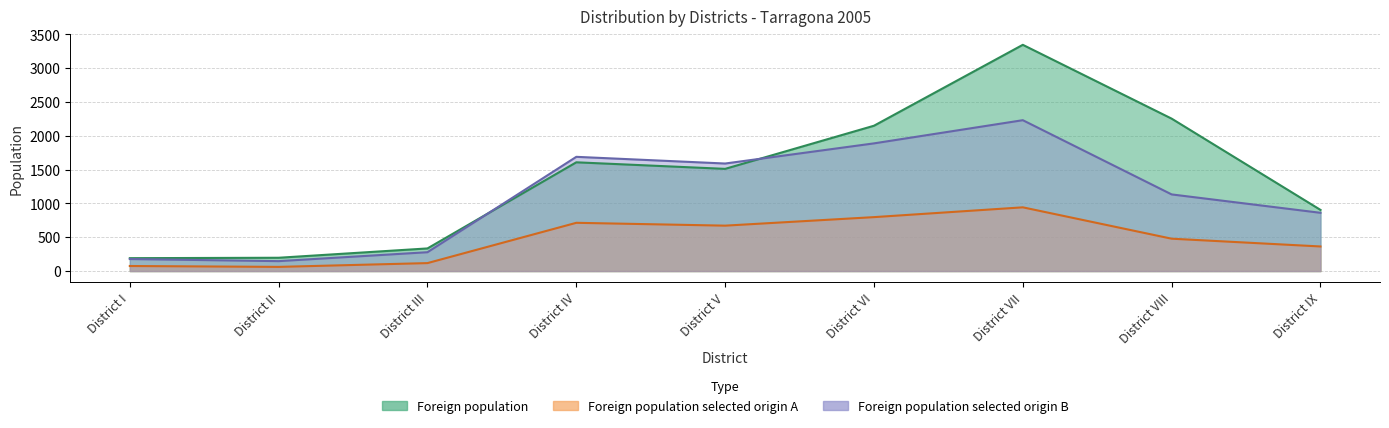

What is the sum of all Foreign population values?

12501